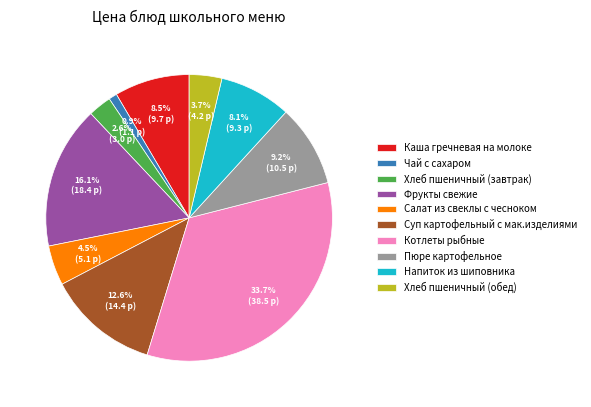

Is there a majority slice in this chart?

No